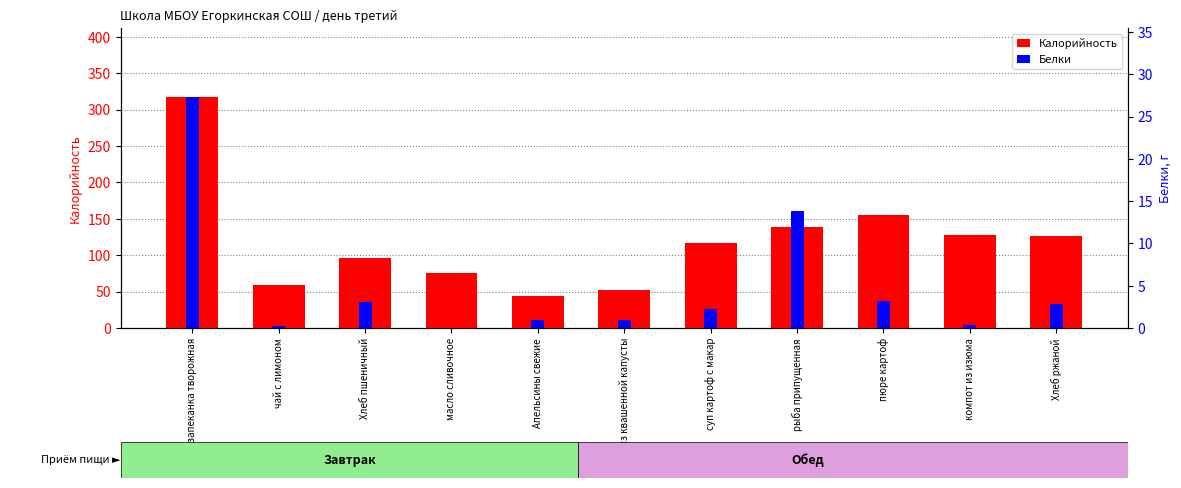

How many bars are there in each group?

2